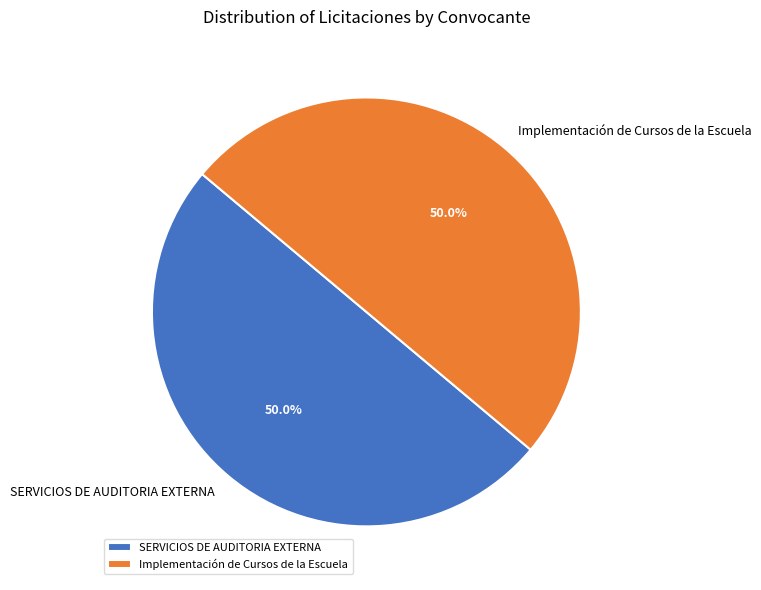

What percentage is the SERVICIOS DE AUDITORIA EXTERNA slice, to the nearest percent?

50%